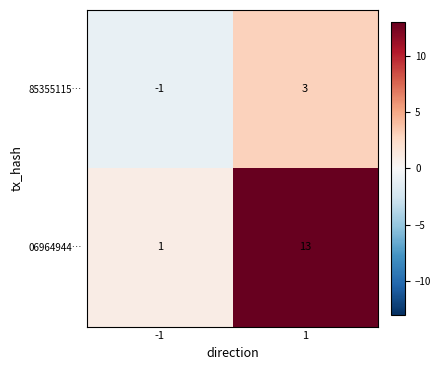

What value does the 06964944… series have at 1?

13